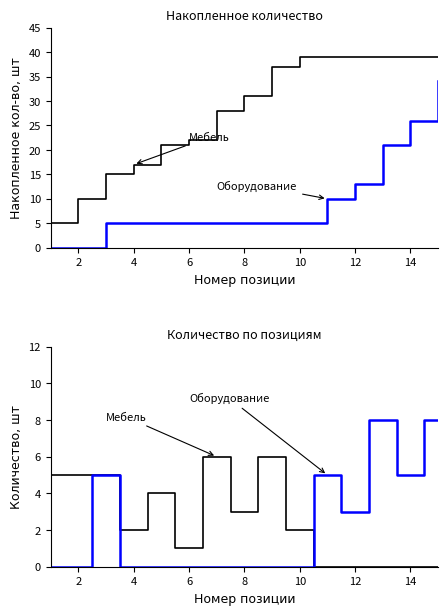

At how many categories does at least one series exceed 7?

2